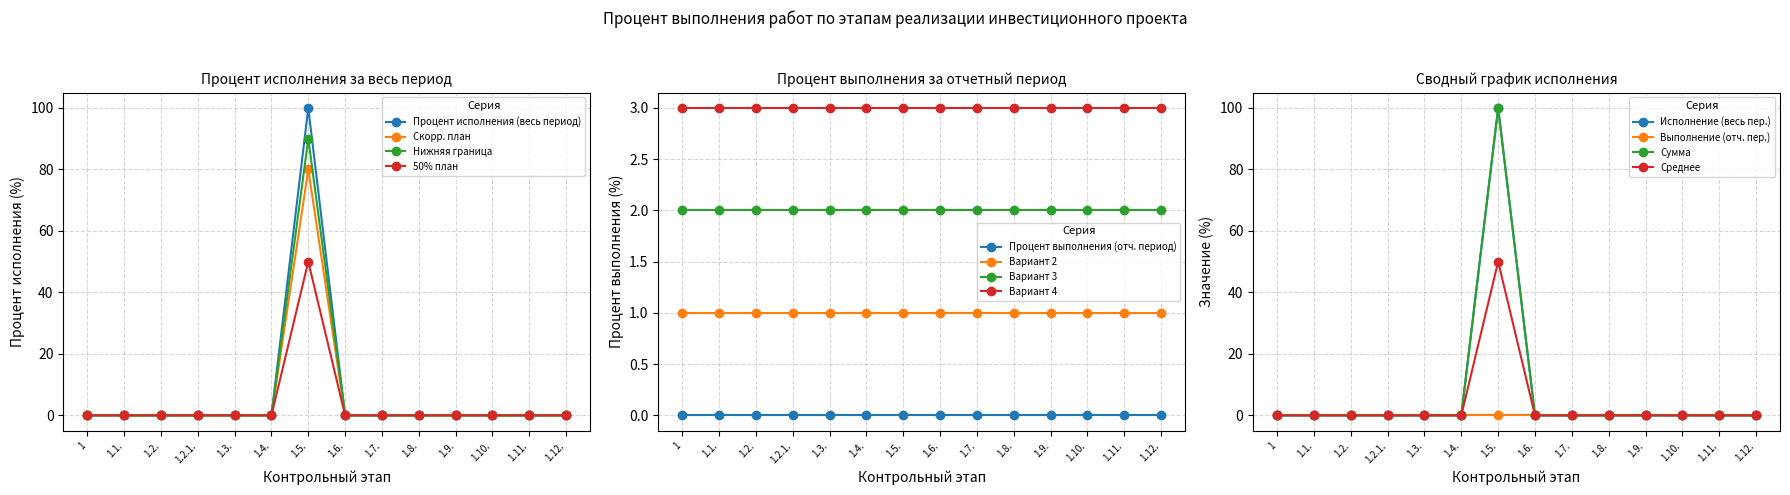

Between 1.1. and 1.10., which series saw the biggest shift?

Предпроектный и проектный этап